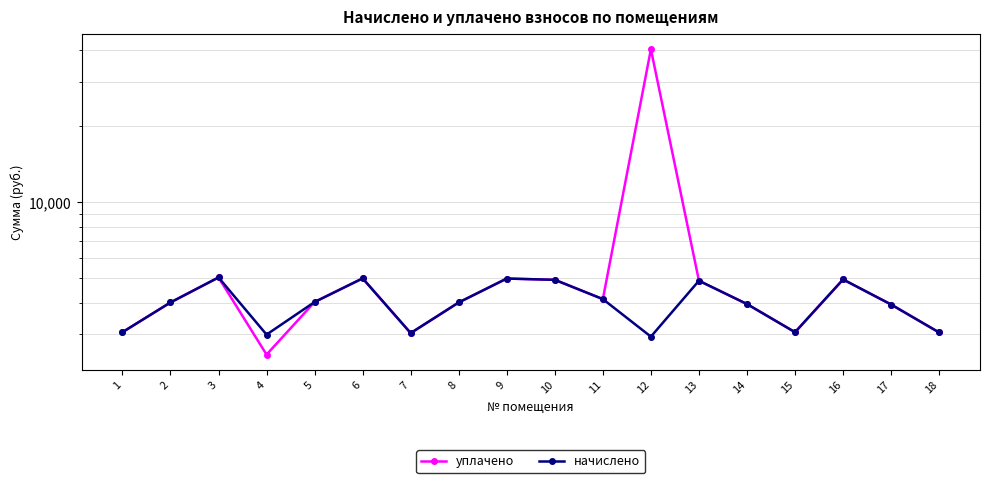

What is the difference between the second highest and minimum values in the начислено series?

2058.8